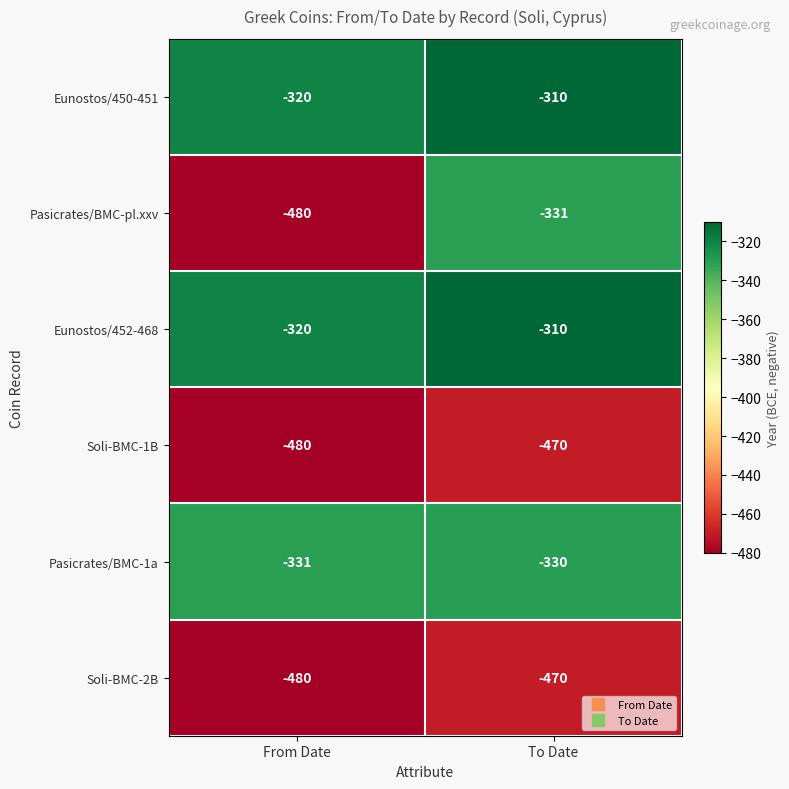

Which category has the lowest value across all series?

From Date